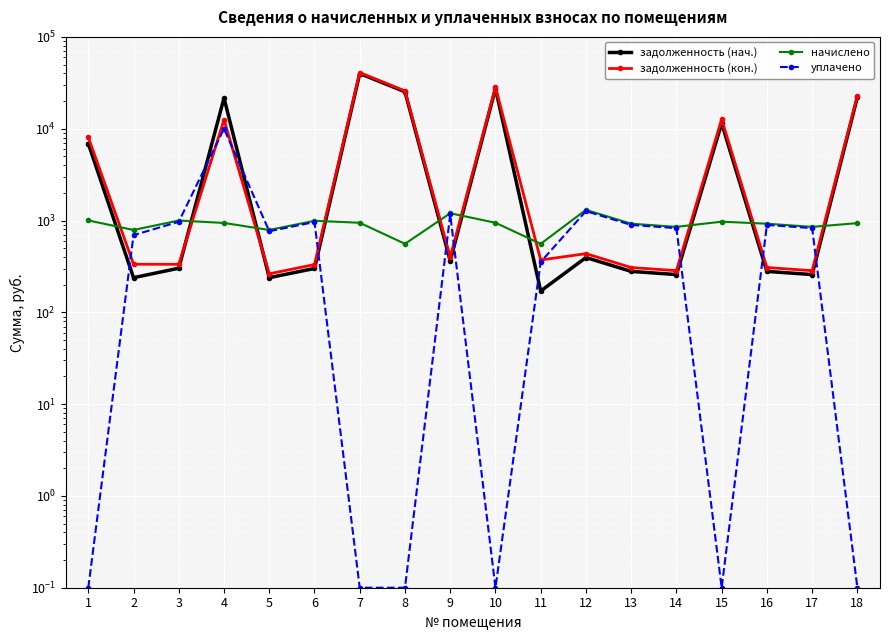

True or false: задолженность (нач.) has more than 1 points higher than both neighbors.

True